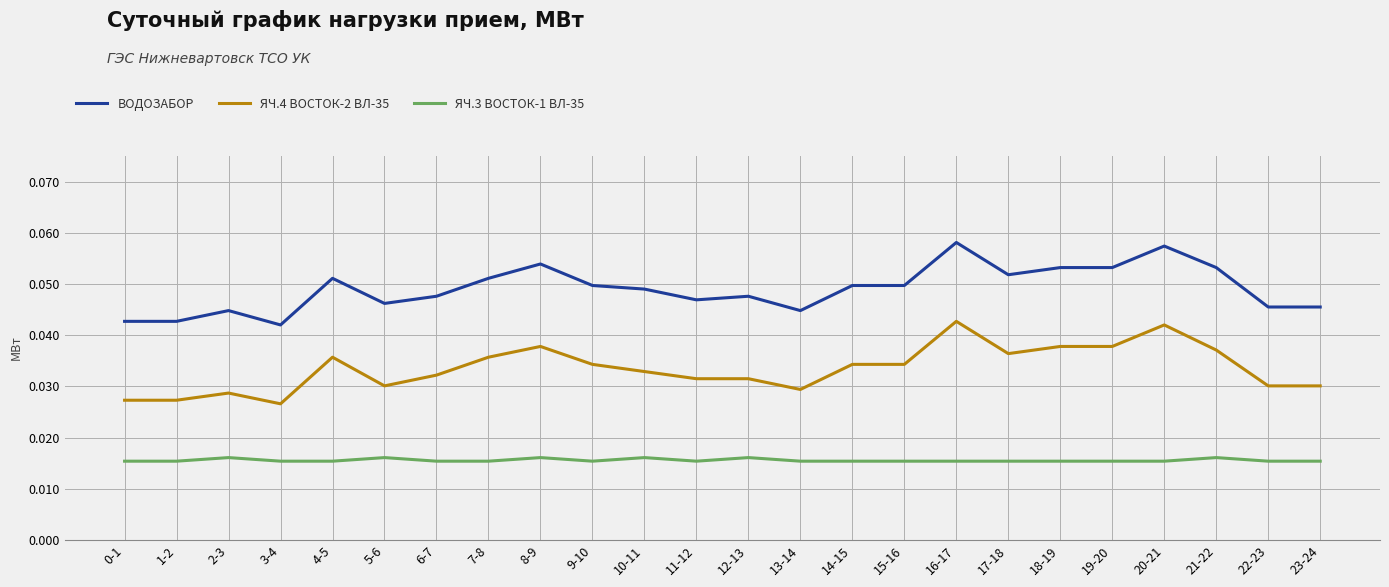

What position from the right is 0-1?

24